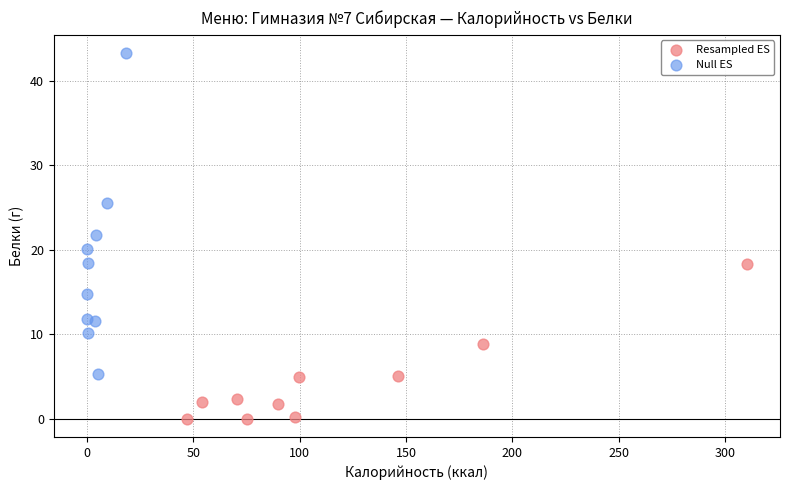

Which series has the widest spread of Y values?

Null ES